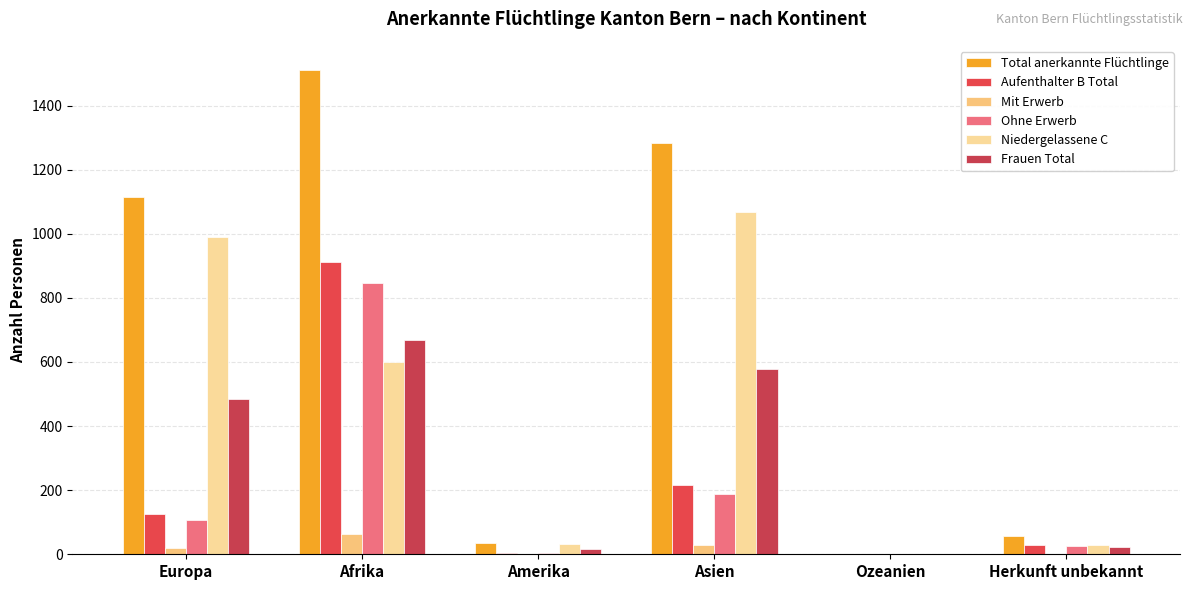

How many distinct data groups are displayed?

6